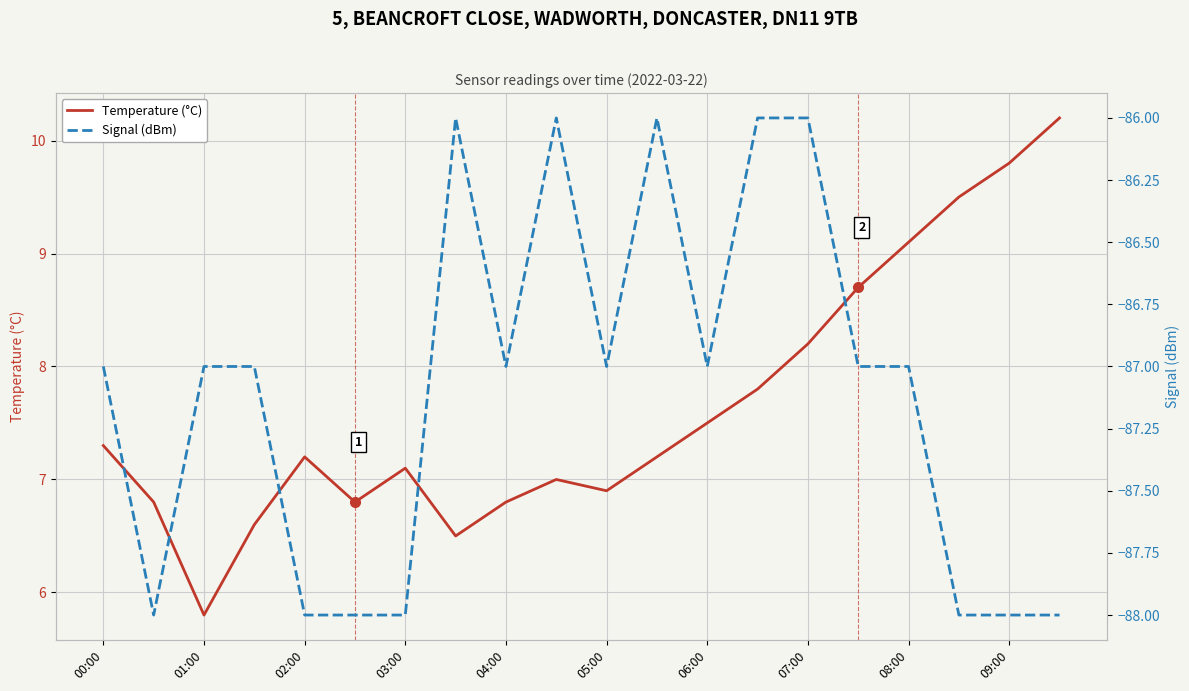

Which series has the widest spread of values?

Temperature (°C)